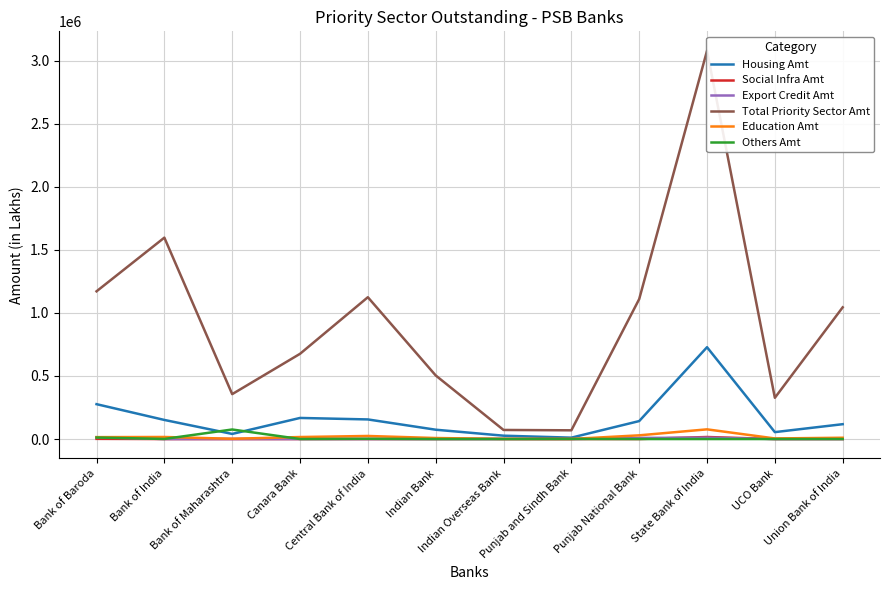

What is the label of the 11th point from the left?

UCO Bank